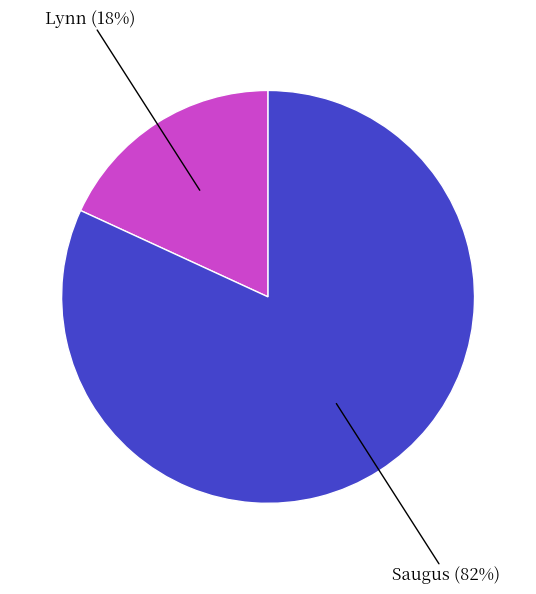

Approximately how many times larger is the value at Lynn compared to Saugus?

0.2